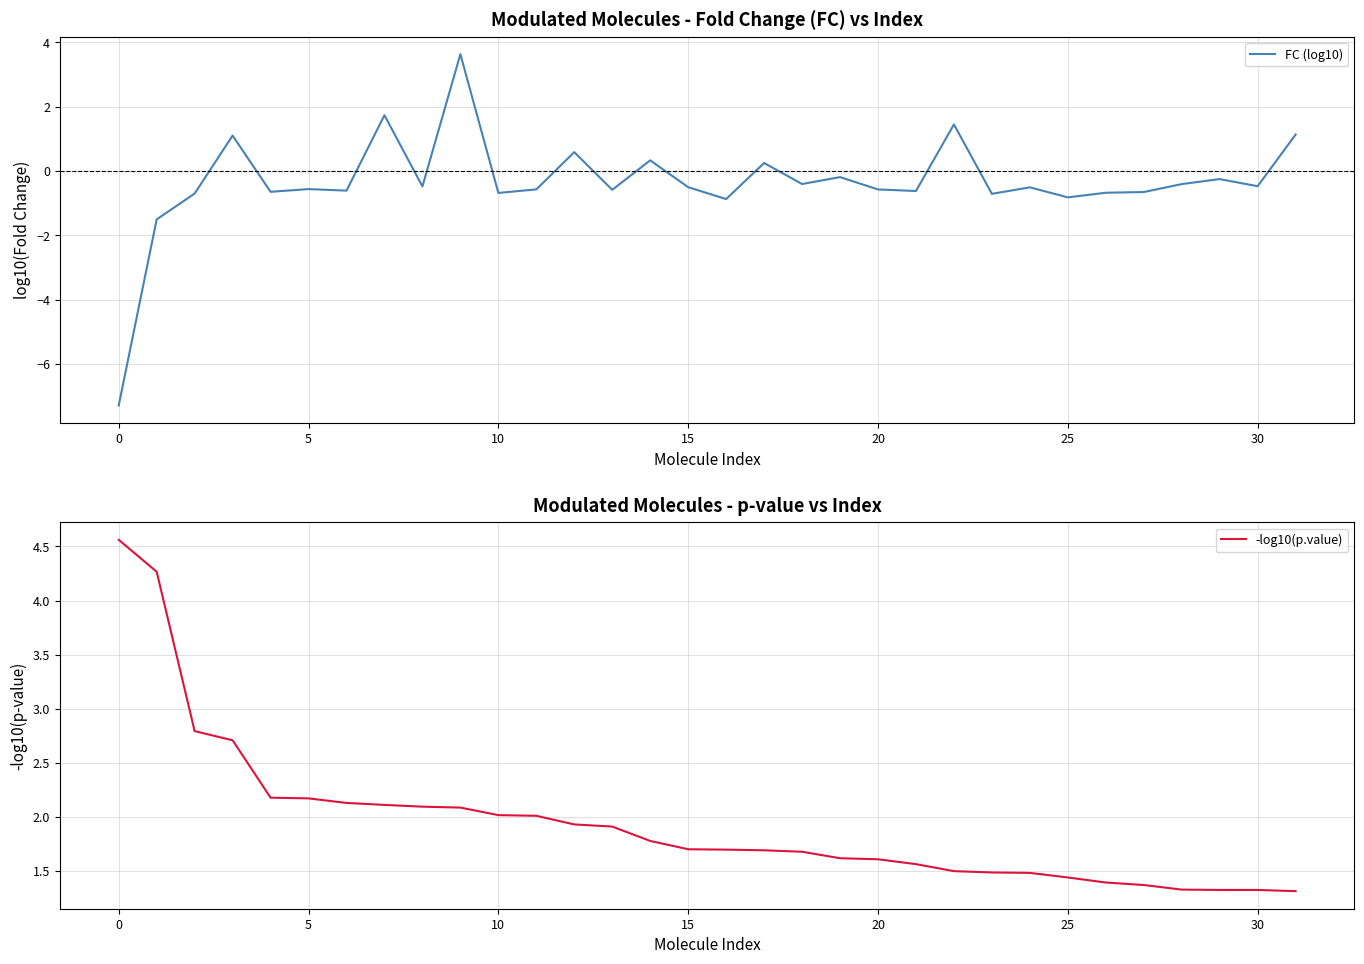

What is the maximum value for FC (log10)?

3.6